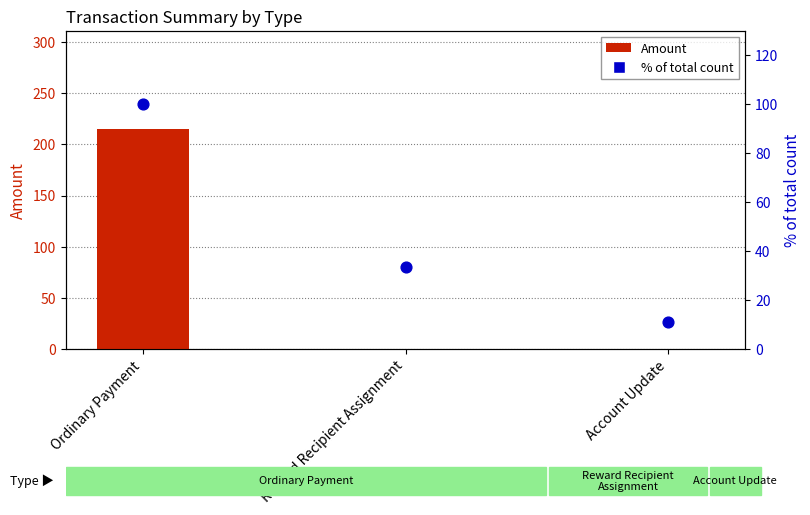

Which series has the largest total across all categories?

Amount